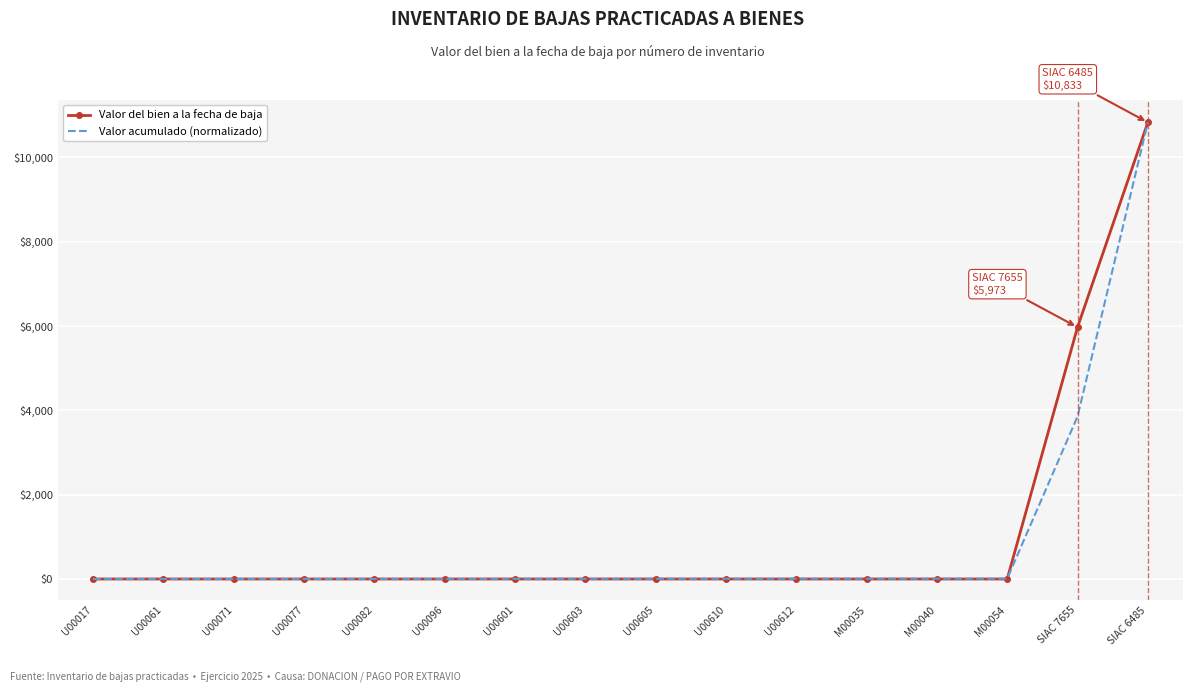

The Valor del bien a la fecha de baja series shows 8516.6 at SIAC 7655. True or false?

False